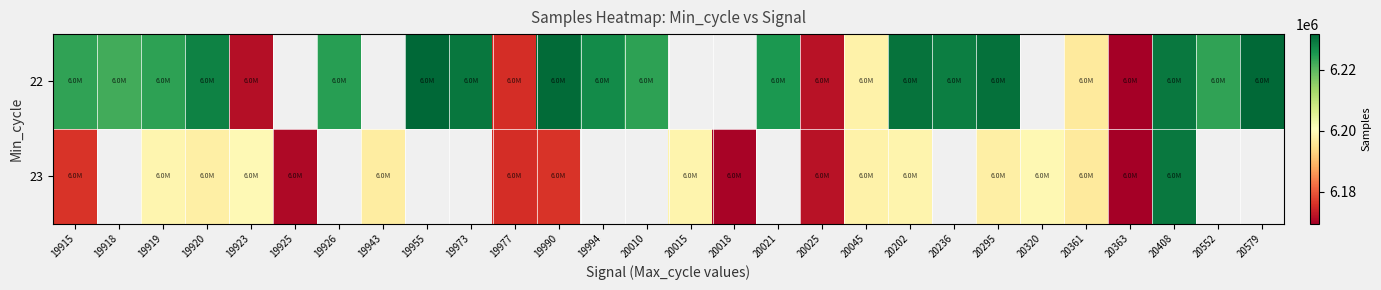

Which label corresponds to the smallest value in the chart?

20363